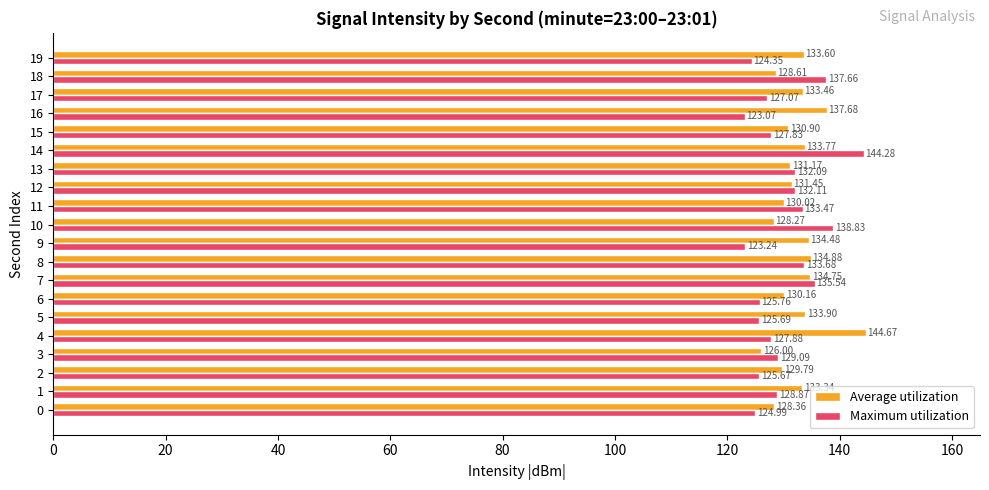

What are all the series names shown in the legend?

Average utilization, Maximum utilization